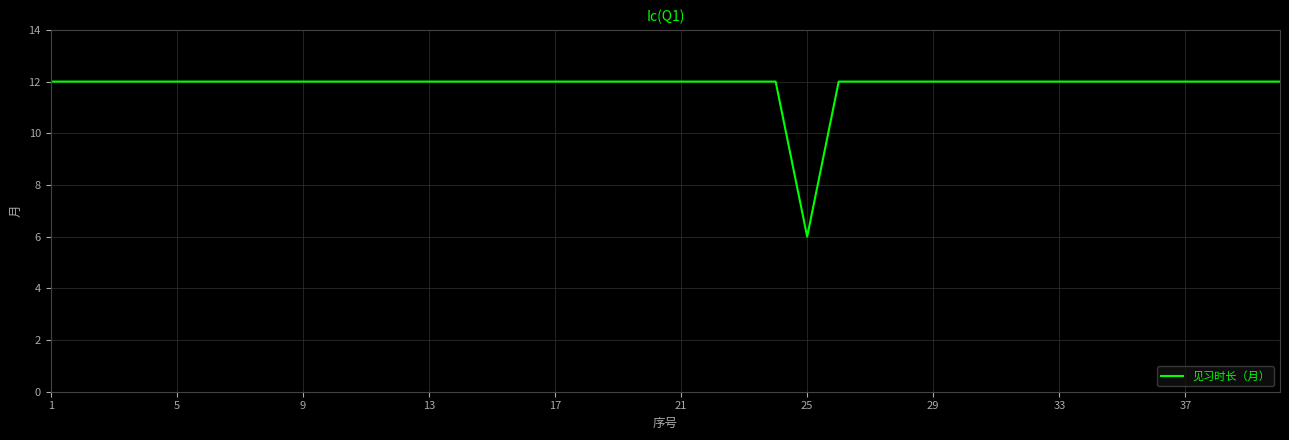

Is this an area chart (filled region under the line)?

No